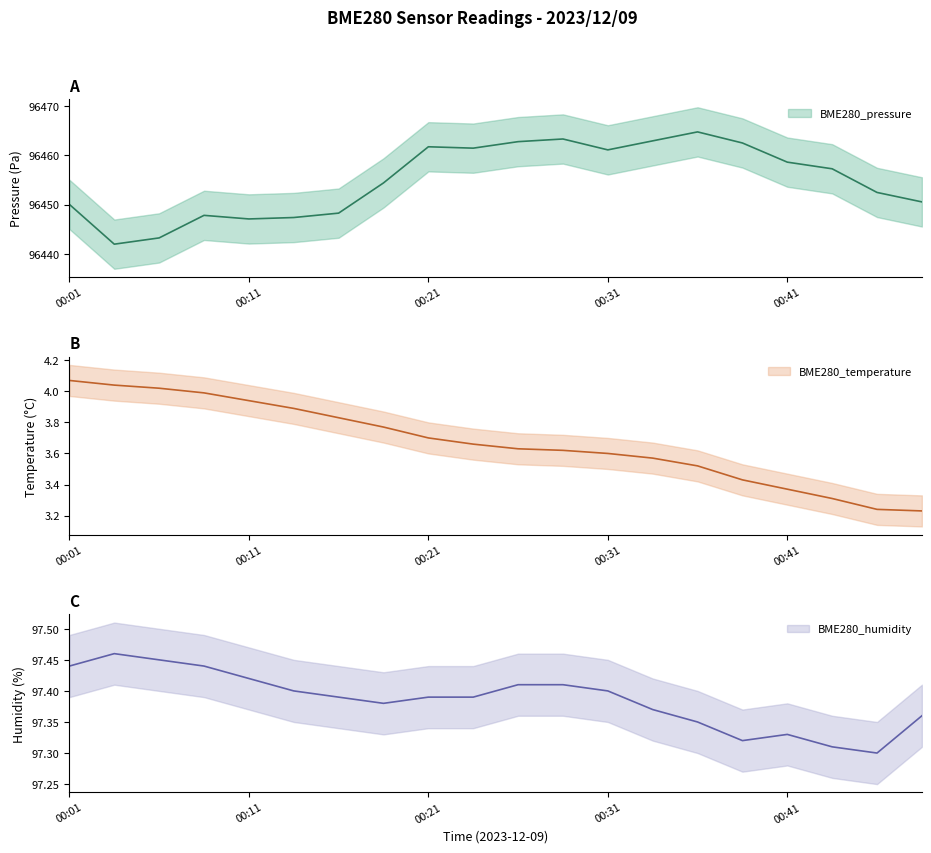

The BME280_humidity series shows 97.5 at 00:04. True or false?

True